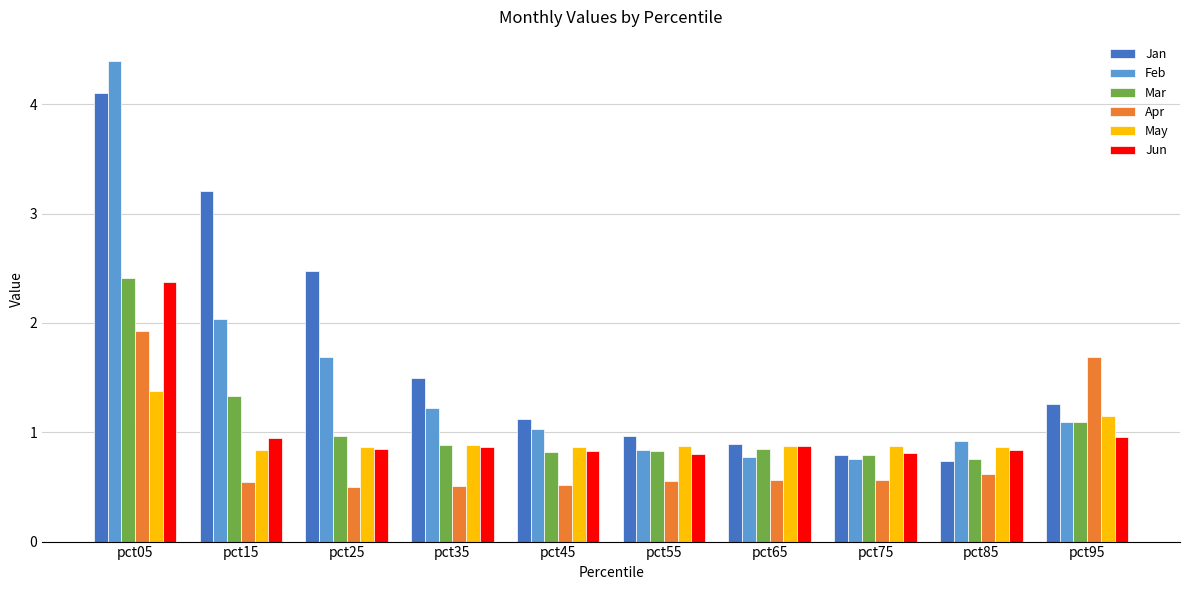

What is the spread (max minus min) of values at pct05?

3.0